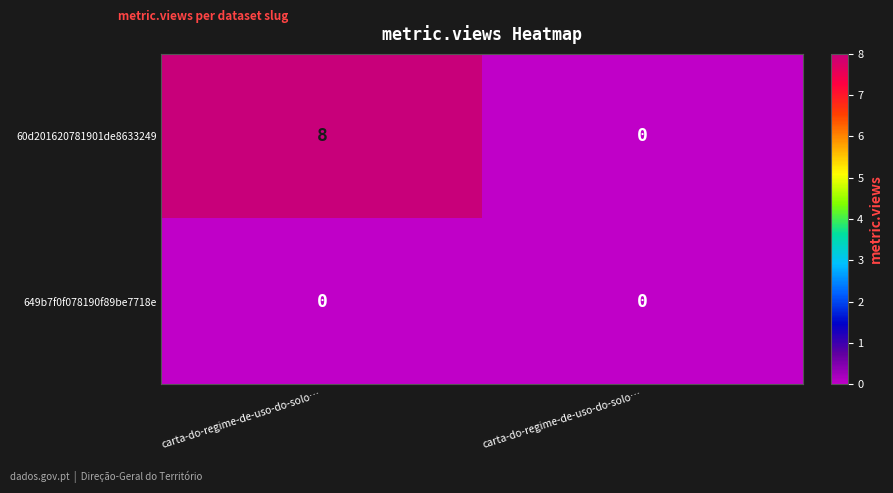

Between carta-do-regime-de-uso-do-solo… and carta-do-regime-de-uso-do-solo…, which series saw the biggest shift?

60d201620781901de8633249